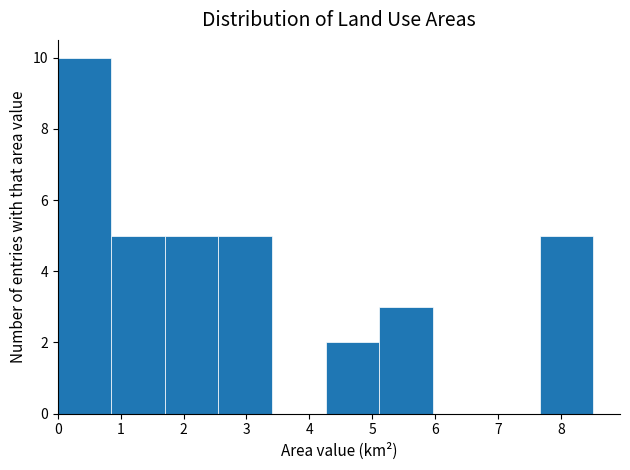

Reading left to right, list every bar in this chart as the range it spans on the x-axis followed by its height. Neither the bar edges nor the heights are printed on the chart, so give them approximately, as read against the axes.

0.0 to 0.9: 10
0.9 to 1.7: 5
1.7 to 2.6: 5
2.6 to 3.4: 5
3.4 to 4.3: 0
4.3 to 5.1: 2
5.1 to 6.0: 3
6.0 to 6.8: 0
6.8 to 7.7: 0
7.7 to 8.5: 5